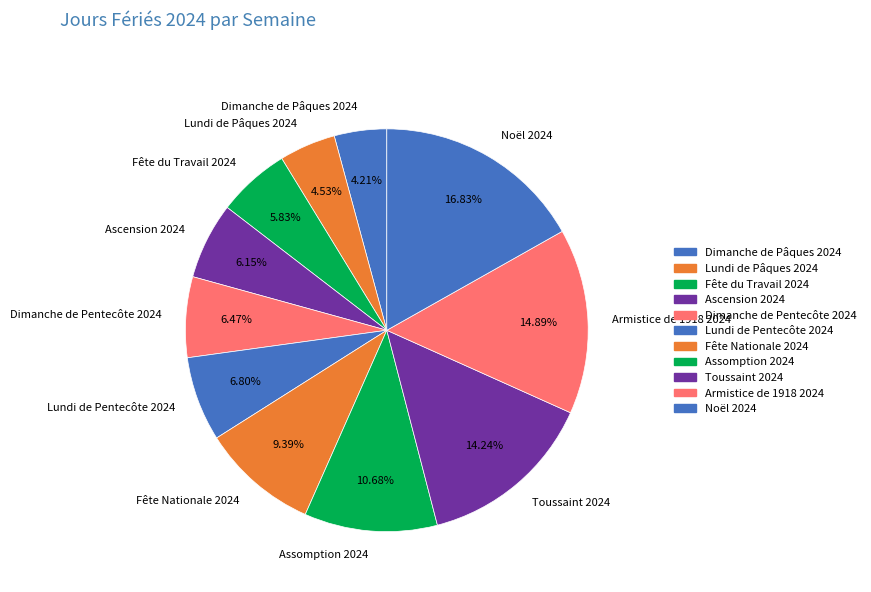

Count the number of slices in the pie.

11